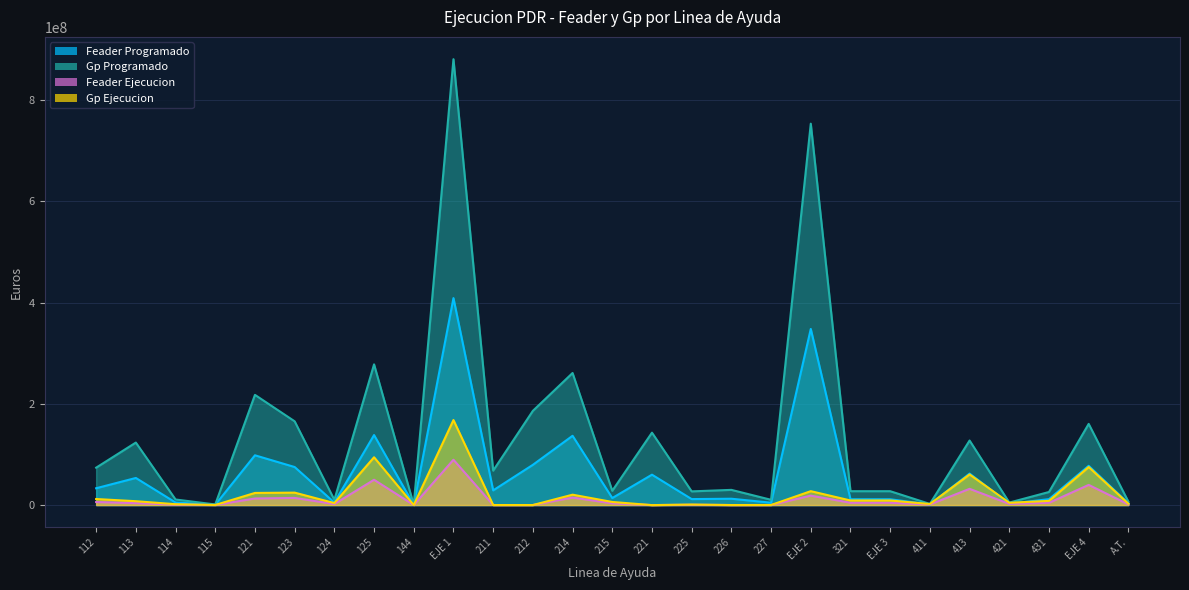

True or false: Feader Programado and Gp Programado intersect in this chart.

False